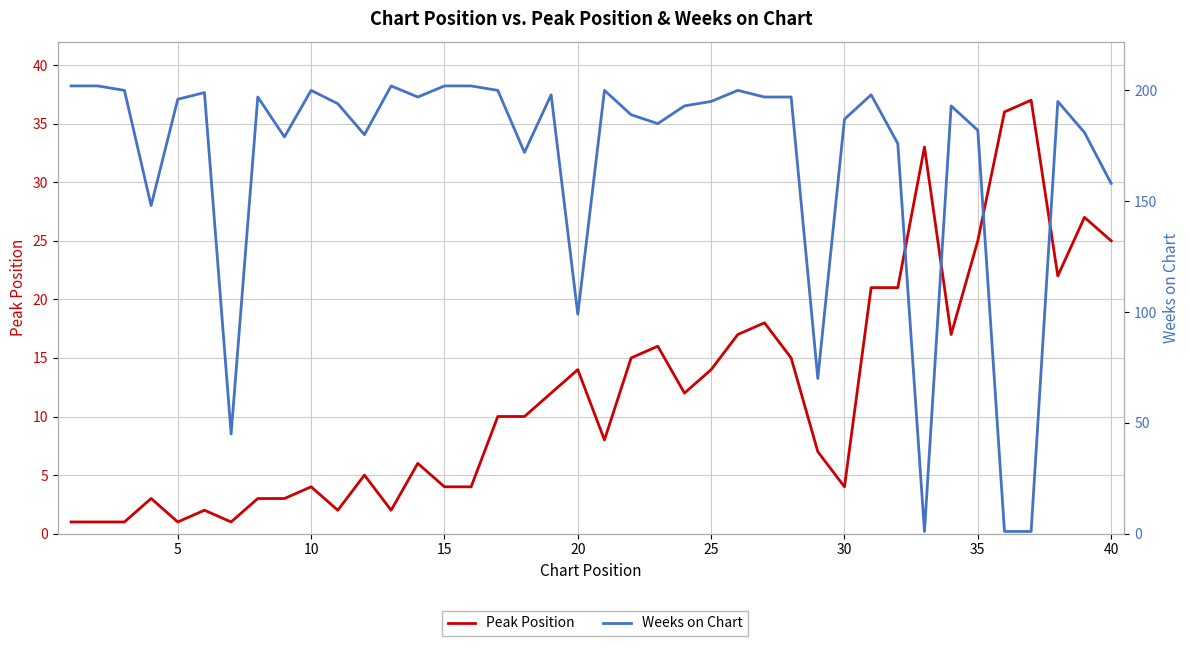

True or false: Peak Position has more than 0 interior local peaks.

True